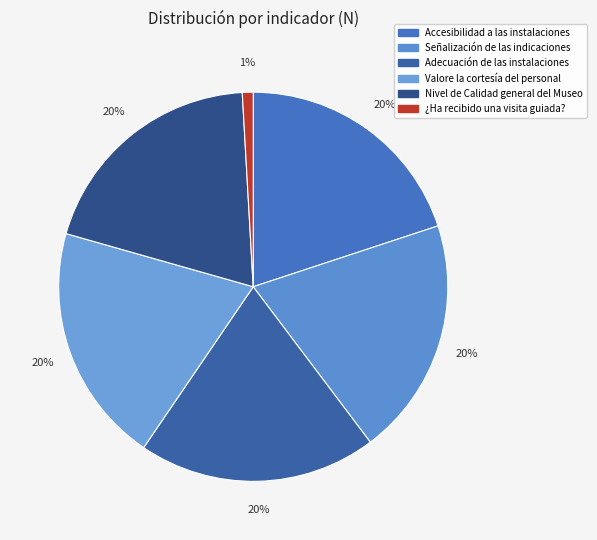

Is there a majority slice in this chart?

No